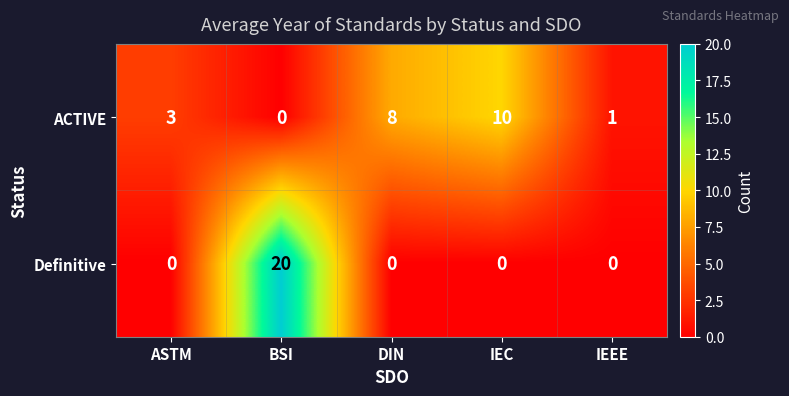

What is the maximum value shown in the chart?

20